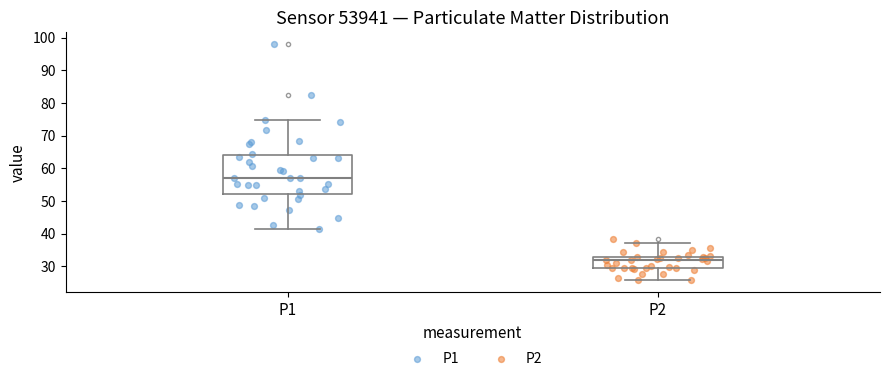

Where does the median line of the box for P1 sit on the y-axis? The values are not printed on the chart, so give them approximately, as read against the axis.

57